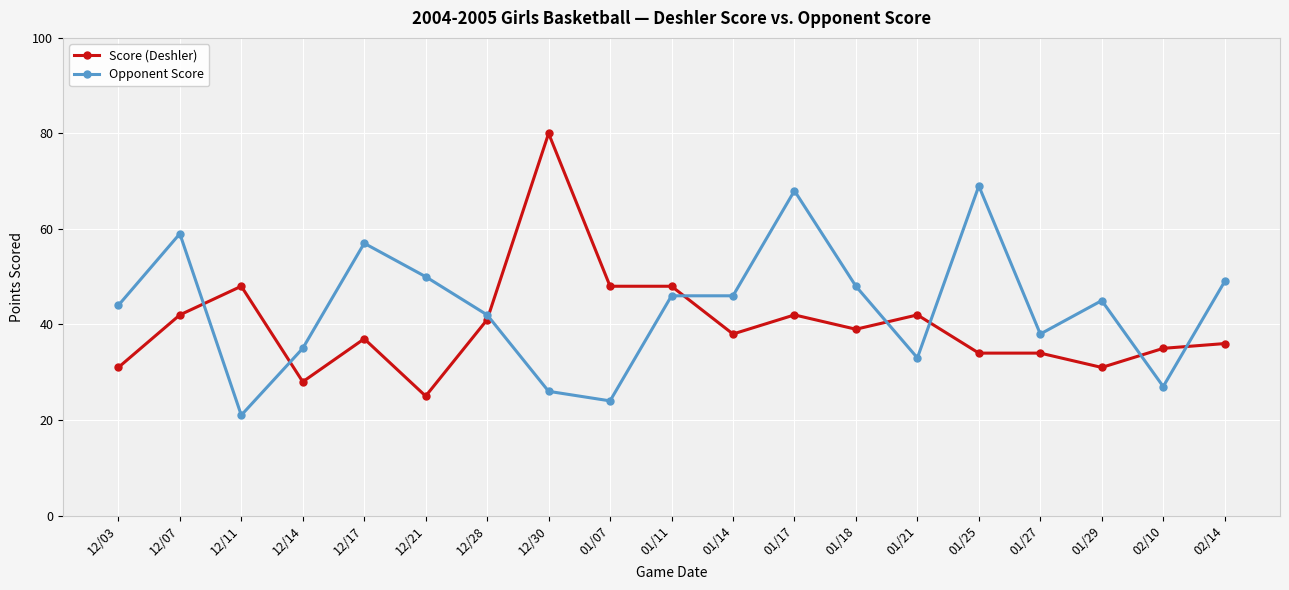

Which series has the widest spread of values?

Score (Deshler)